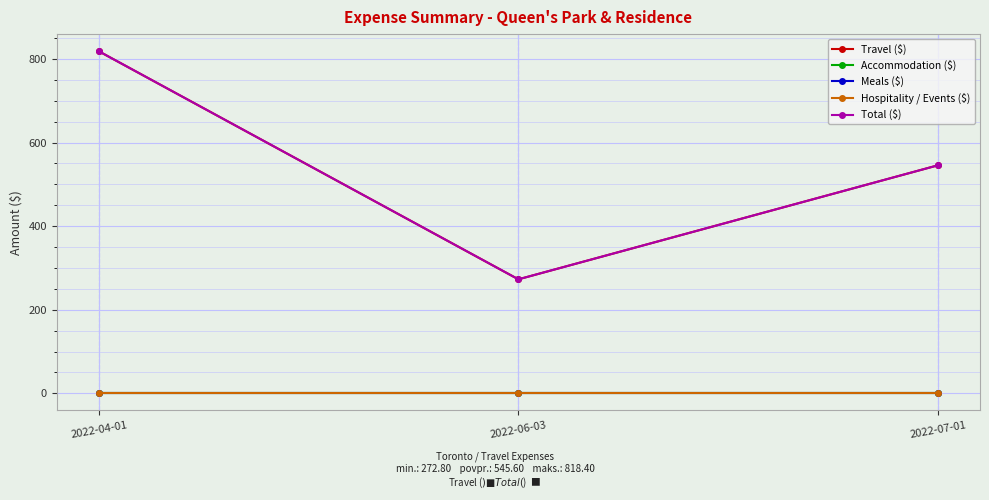

Does the chart have visible grid lines?

Yes